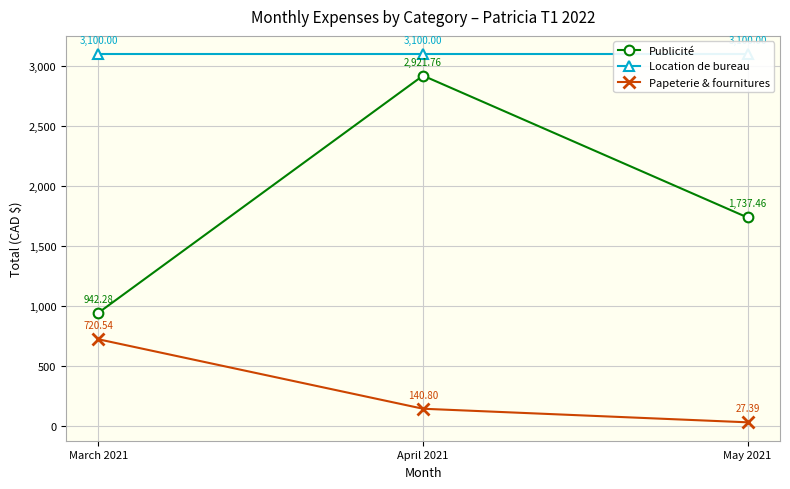

Reading left to right, extract all data points from this chart.

Publicité: 942.3	2921.8	1737.5
Location de bureau: 3100.0	3100.0	3100.0
Papeterie & fournitures: 720.5	140.8	27.4